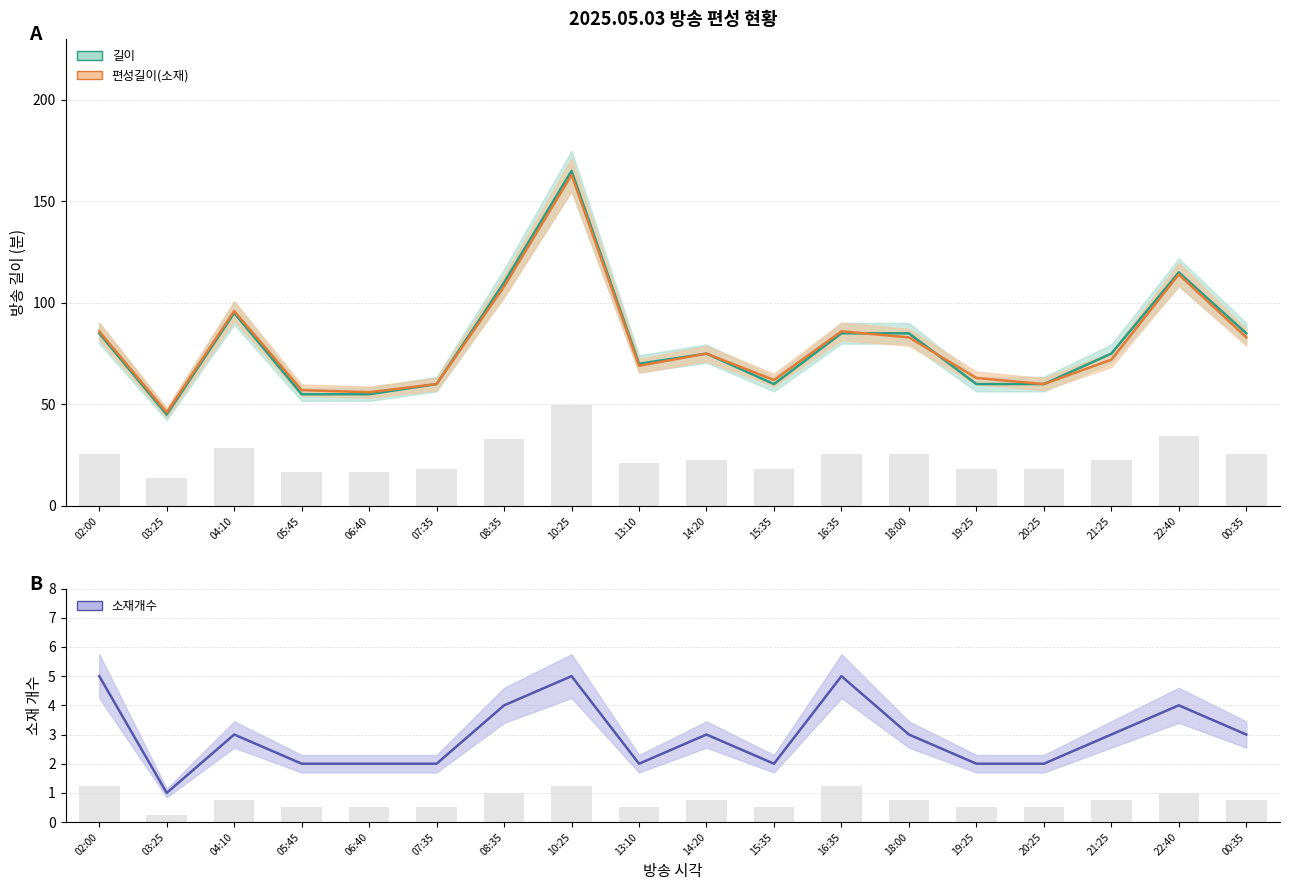

How many categories are shown in the chart?

18